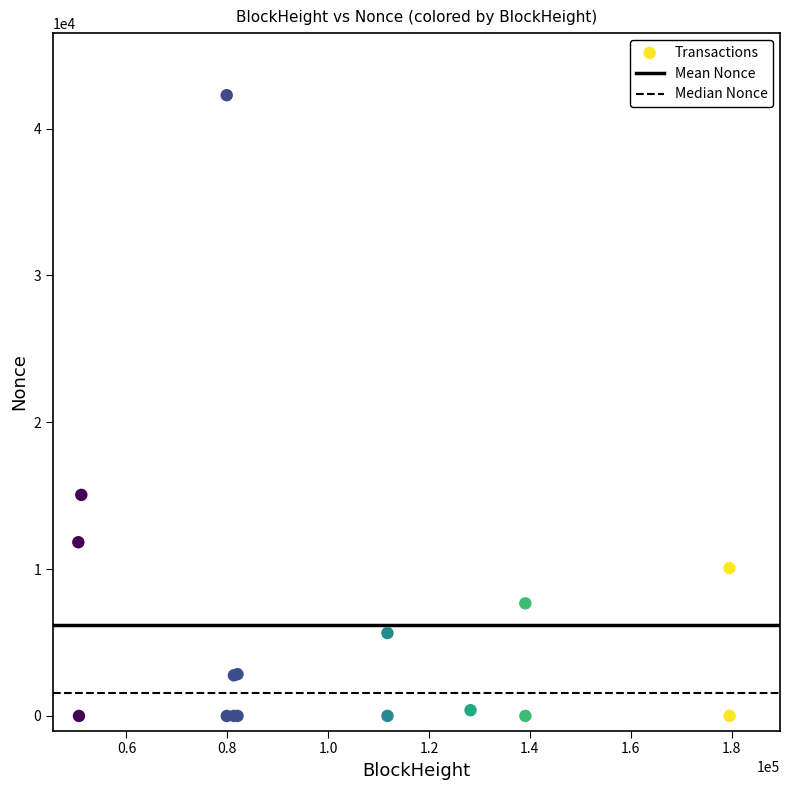

What Y value in the scatter plot is closest to 21139?

15056